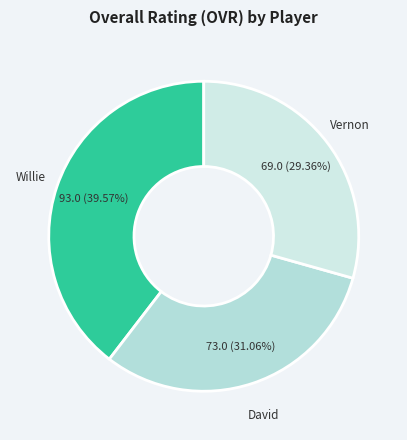

How many segments does this pie chart have?

3